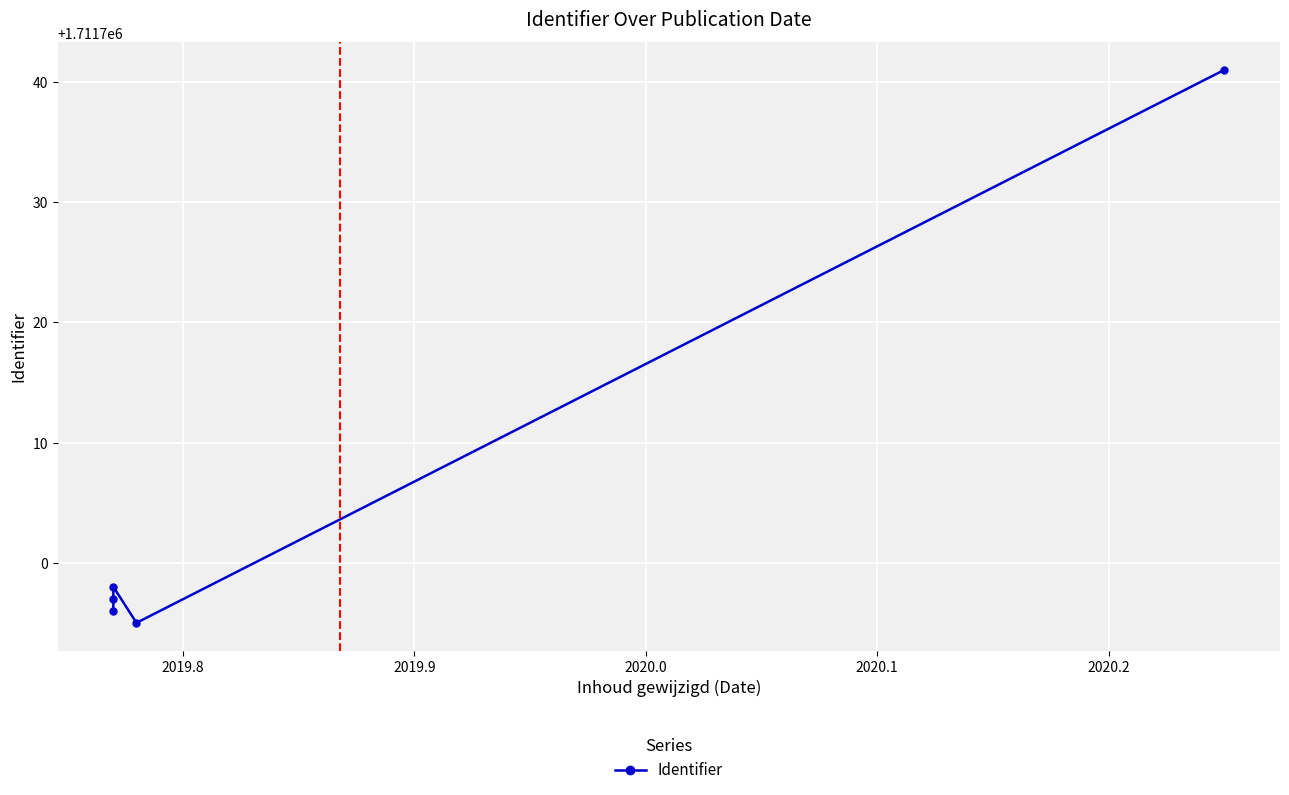

How many interior local valleys (lower than both neighbors) does the data have?

1